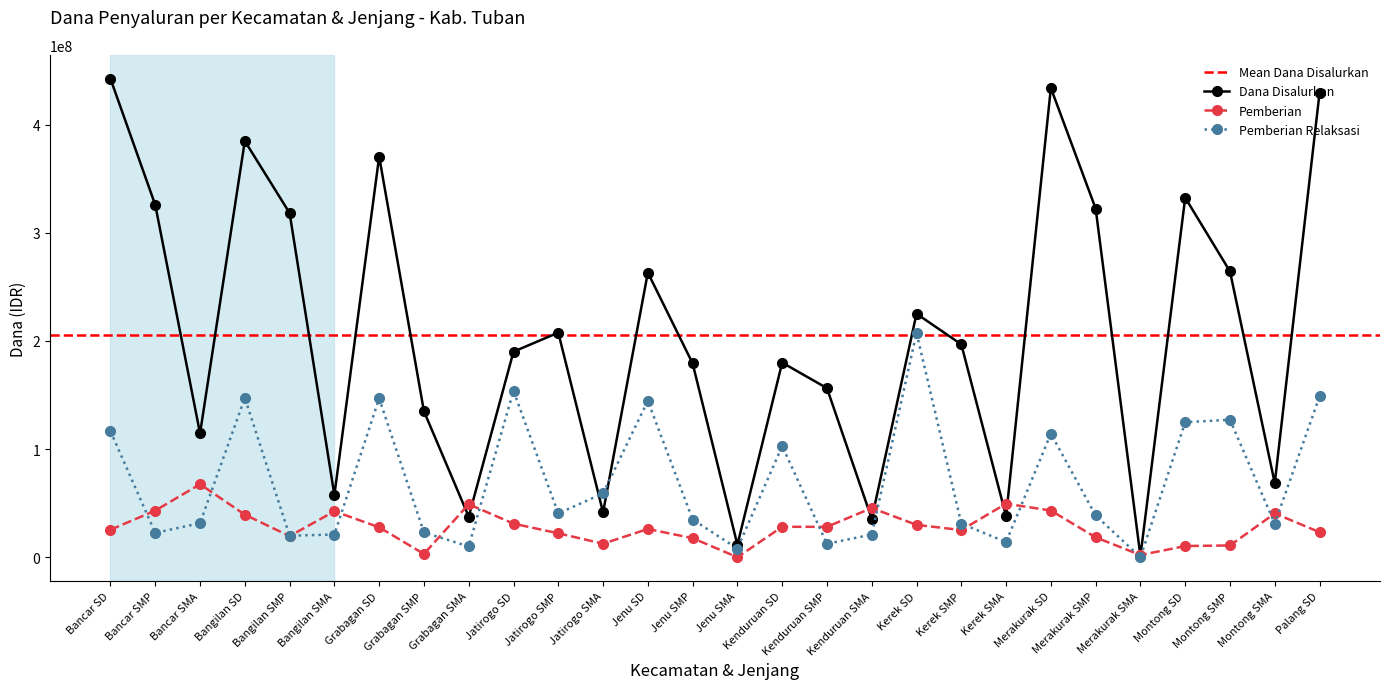

How many lines are shown in the chart?

3